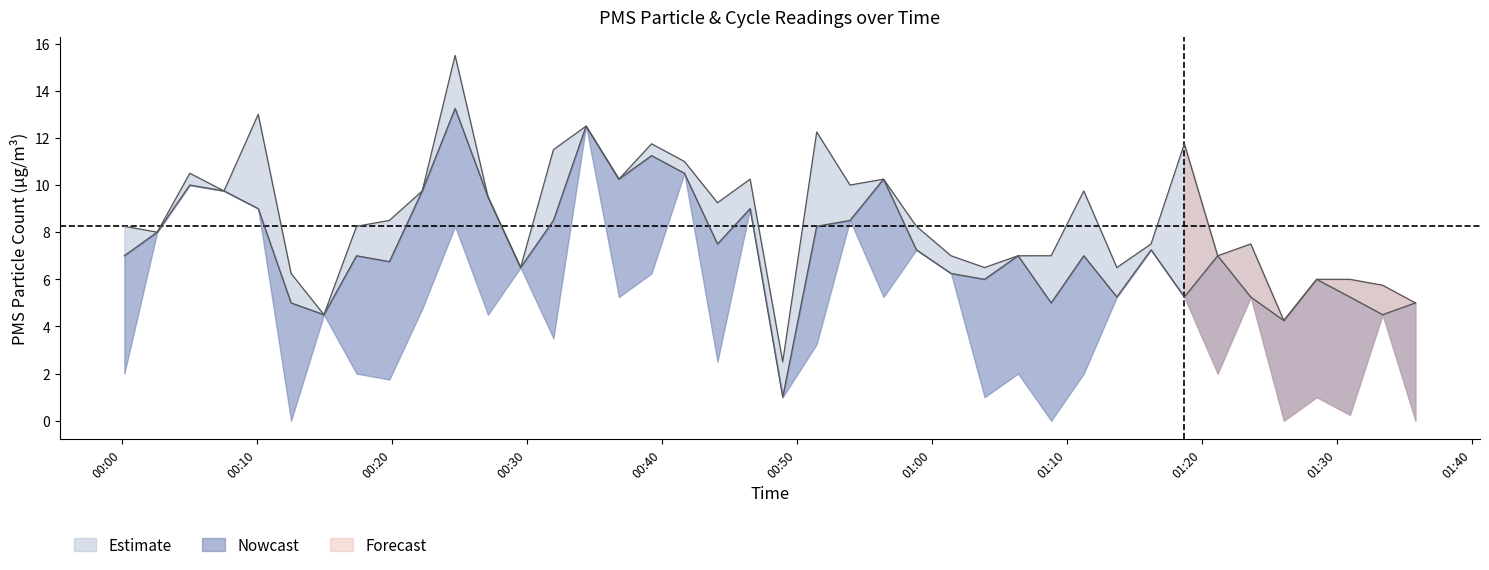

The PMS_P1 series shows 10.2 at 2023/01/03 00:46:31. True or false?

True